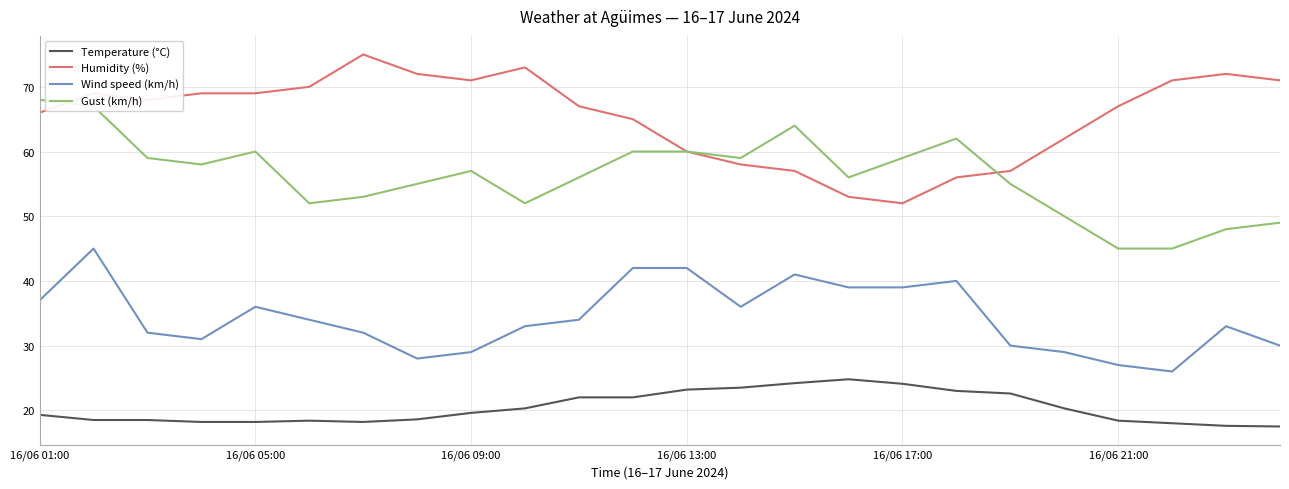

What is the minimum value for Wind speed (km/h)?

26.0